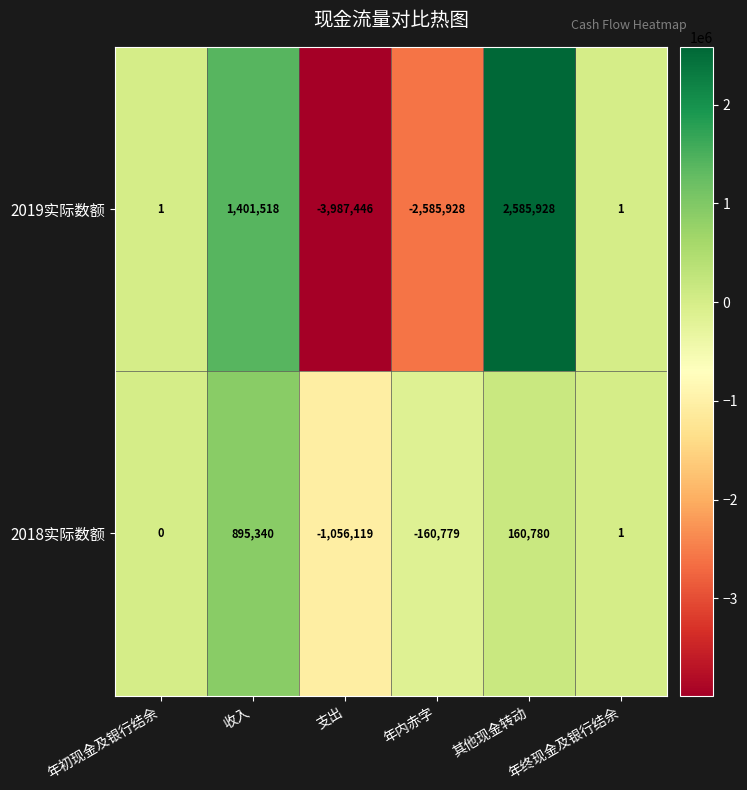

Rank the series by their average value, from highest to lowest.

2018实际数额, 2019实际数额